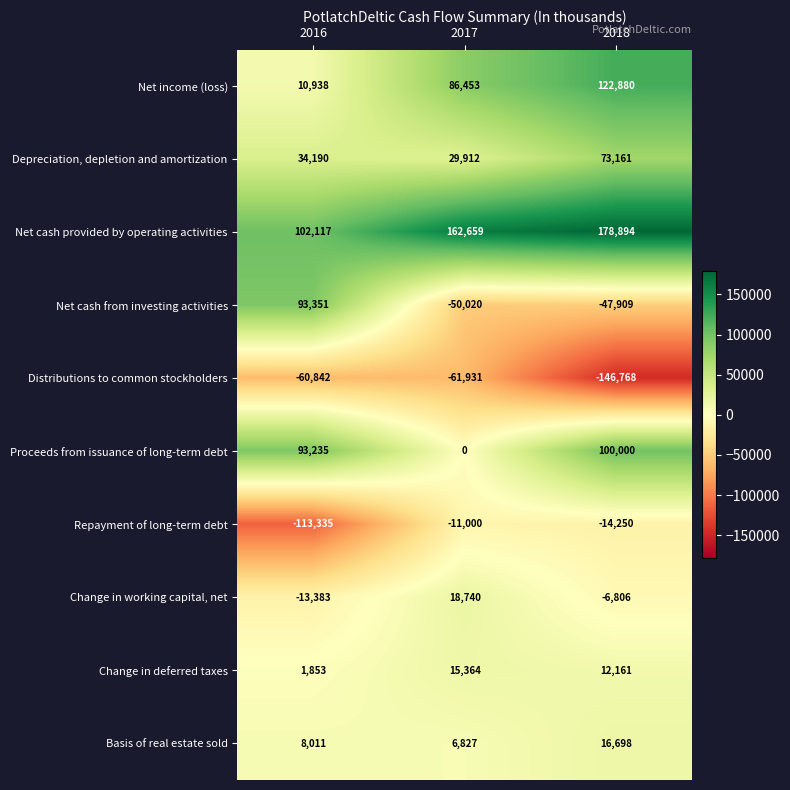

Where is Change in deferred taxes nearest to the value 8608?

2018